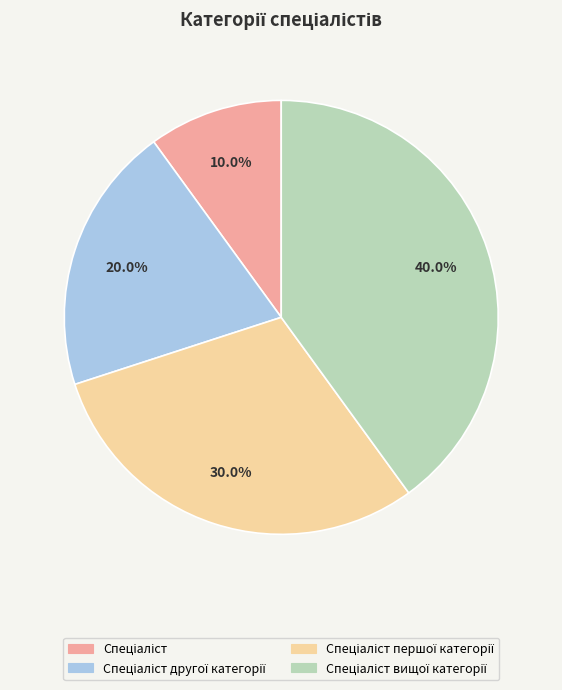

Does any single category account for the majority?

No